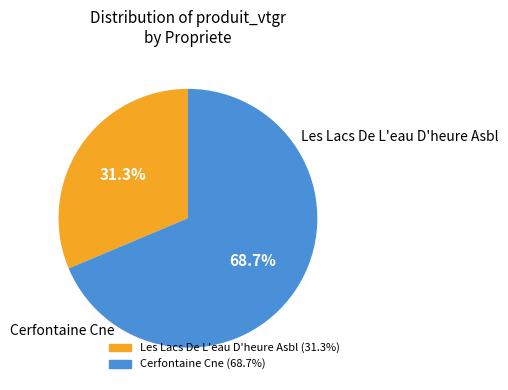

Is there a majority slice in this chart?

Yes